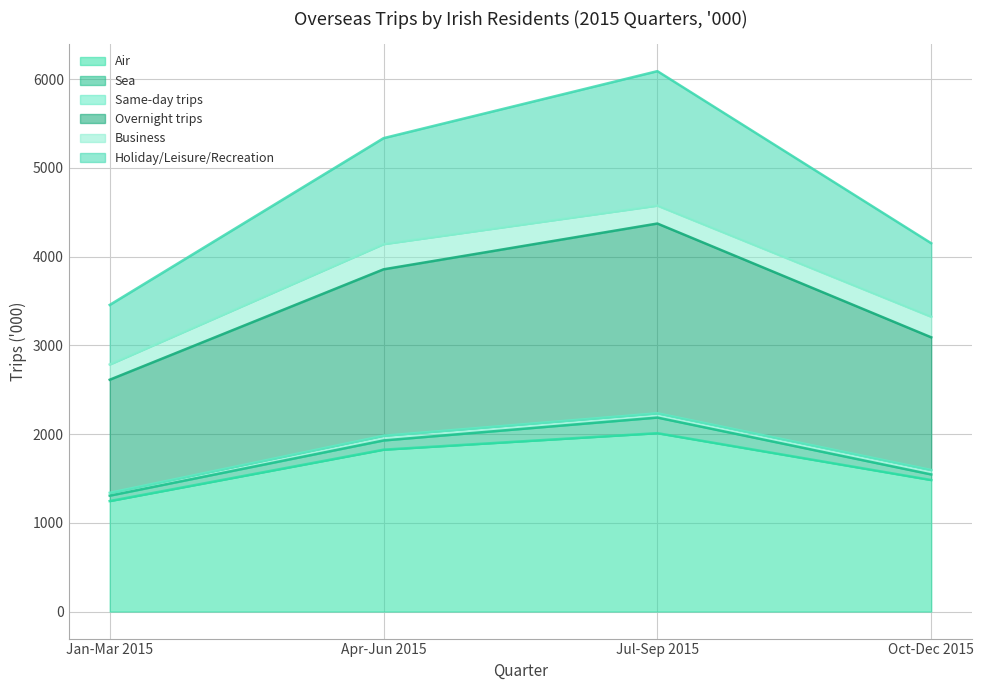

How many interior local peaks does the Holiday/Leisure/Recreation series have?

1